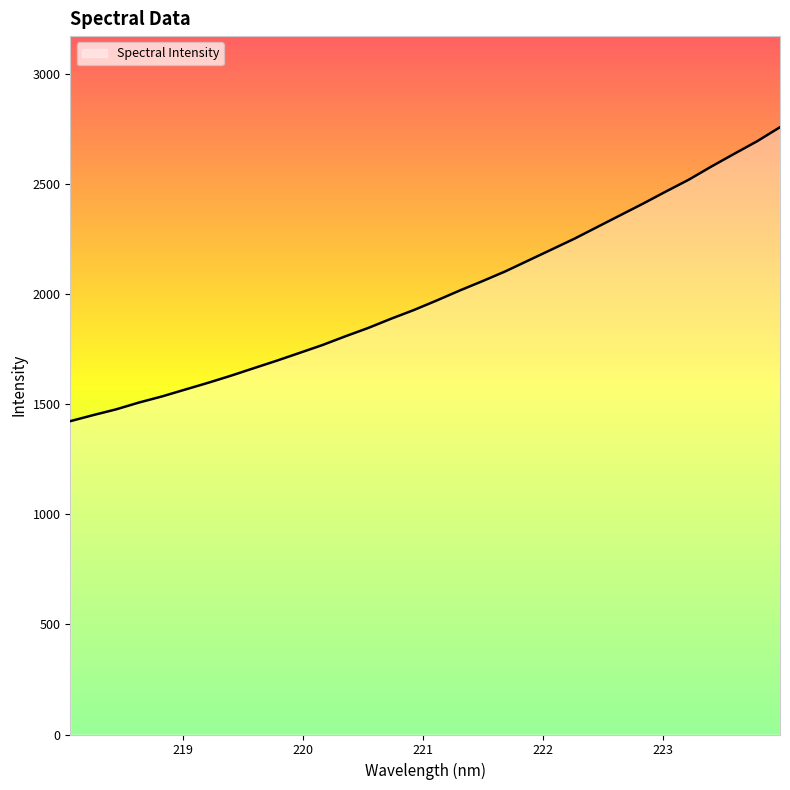

Reading left to right, what are all the values shown in this chart?

1422.2	1449.6	1475.7	1506.8	1534.3	1565.2	1595.8	1628.1	1662.3	1696.2	1731.7	1767.5	1807.0	1845.0	1886.9	1926.6	1970.0	2015.1	2057.9	2102.3	2151.4	2200.5	2249.7	2302.7	2355.9	2408.8	2463.8	2517.5	2577.9	2635.7	2692.6	2756.3